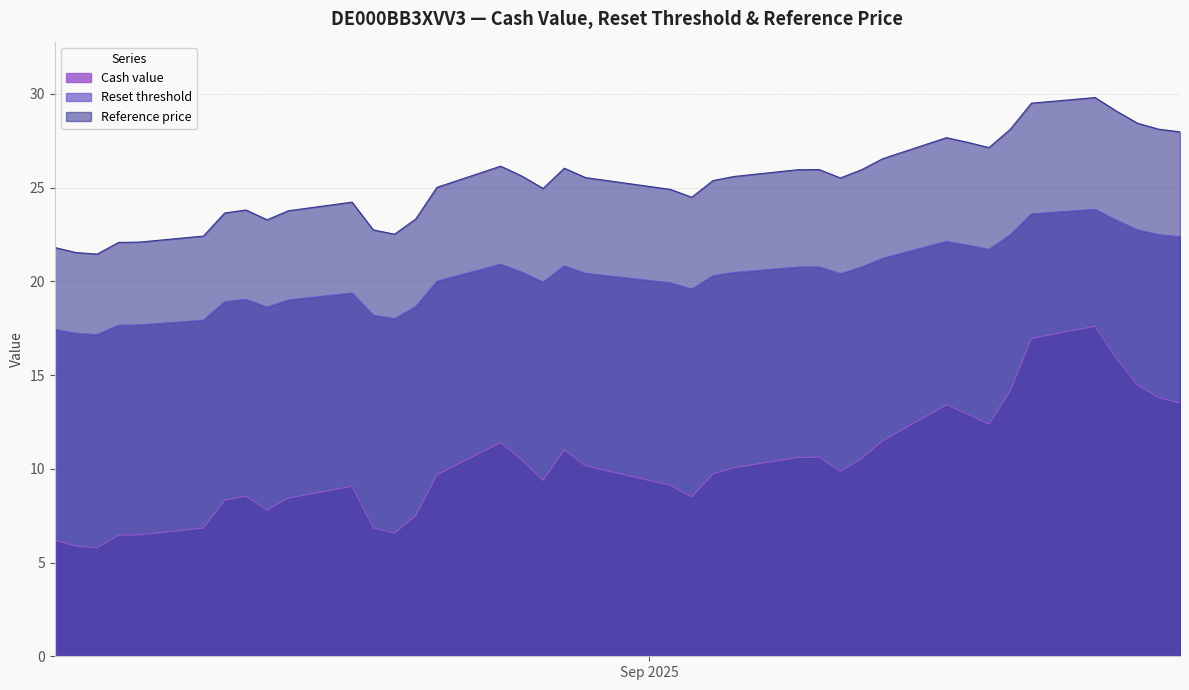

What is the minimum value shown in the chart?

5.8